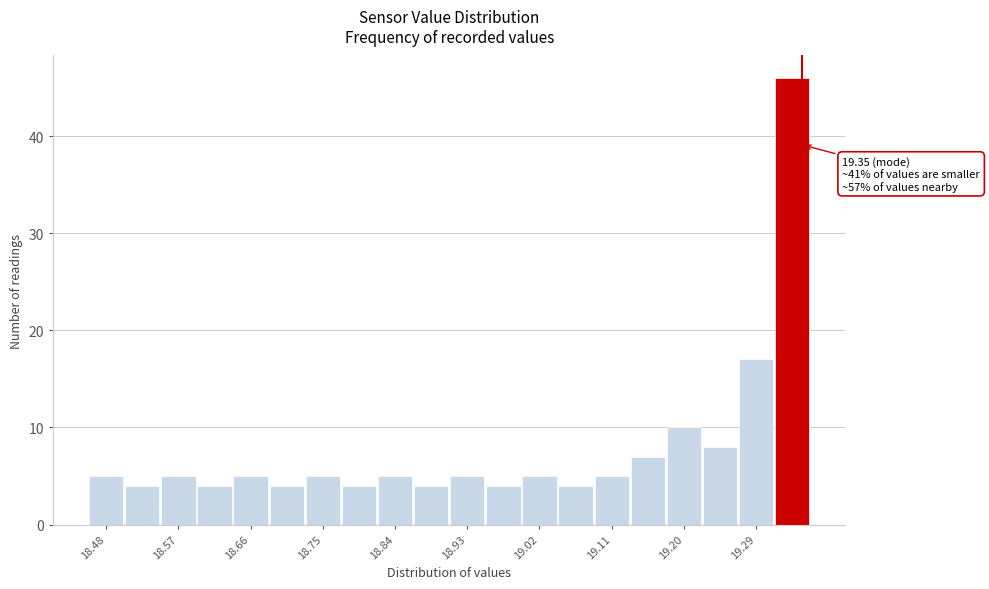

Over which range of the x-axis is the bar tallest?

19.315 to 19.360